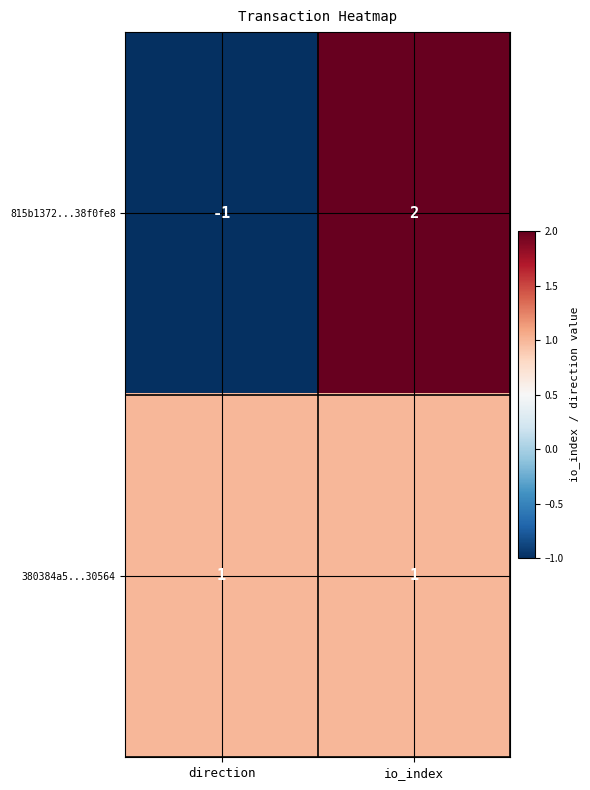

At io_index, list the series in order from largest to smallest.

815b1372...38f0fe8, 380384a5...30564